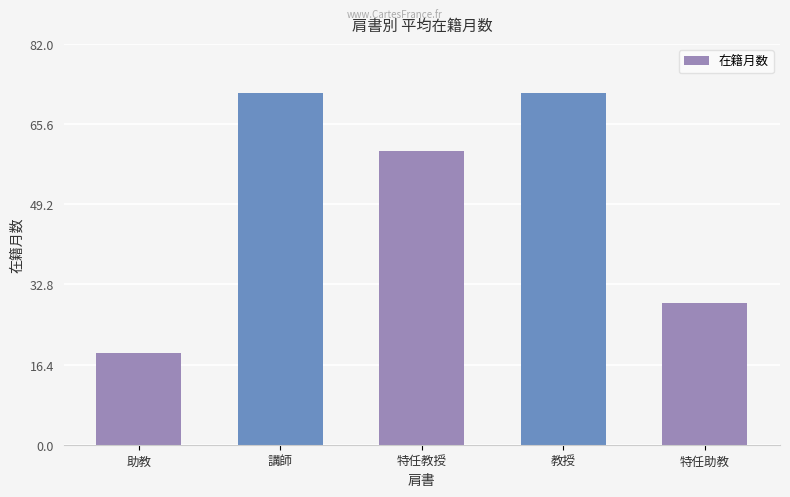

The chart shows a value of 18.8 at 助教. True or false?

True